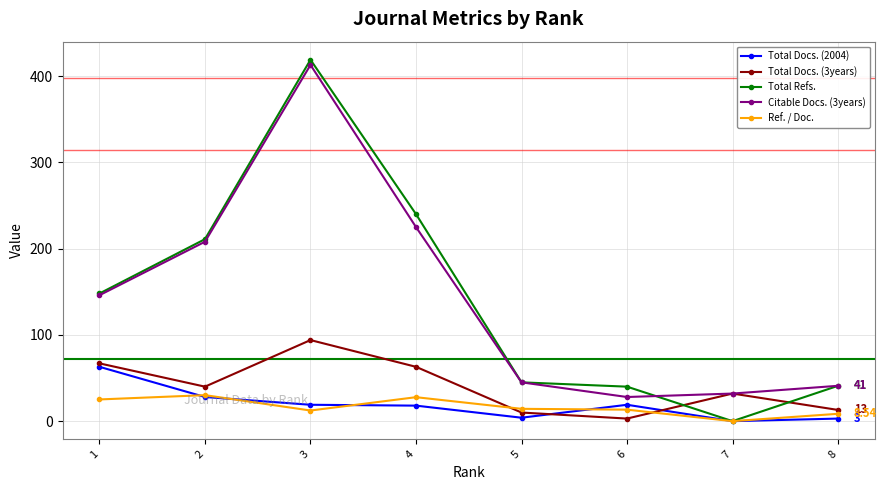

Which series has the widest spread of values?

Total Refs.